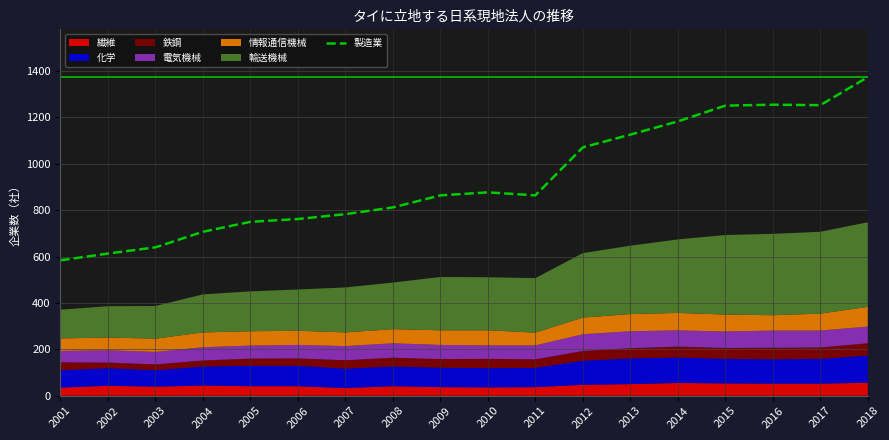

What is the average value?

932